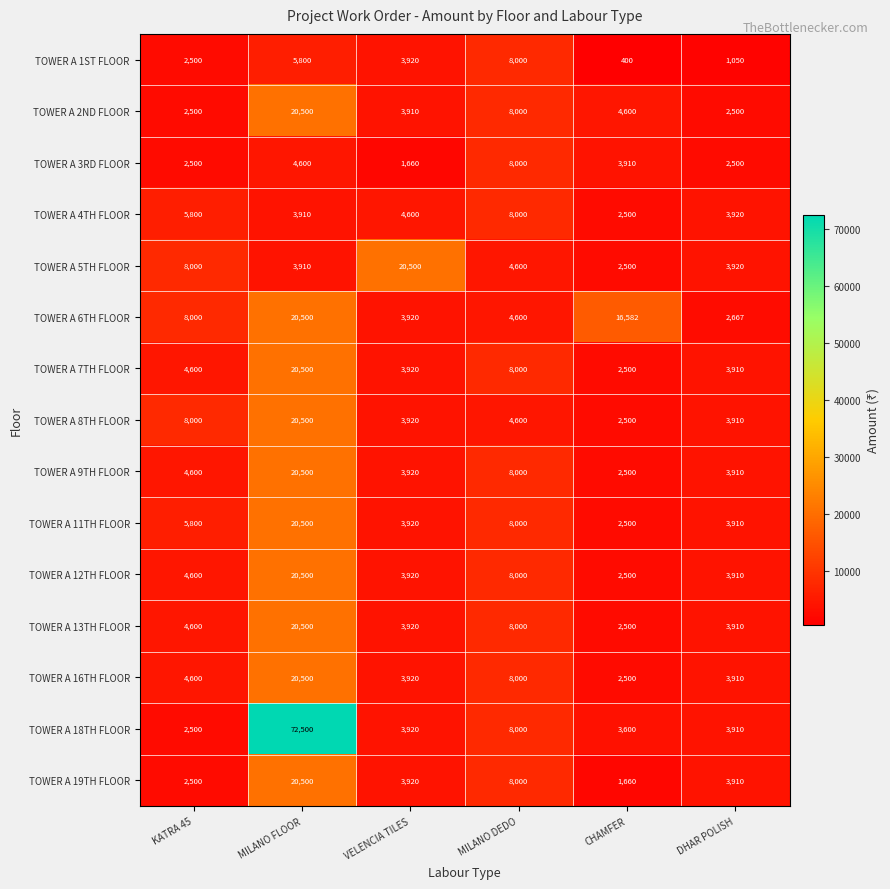

What is the difference between the highest and lowest values at VELENCIA TILES?

18840